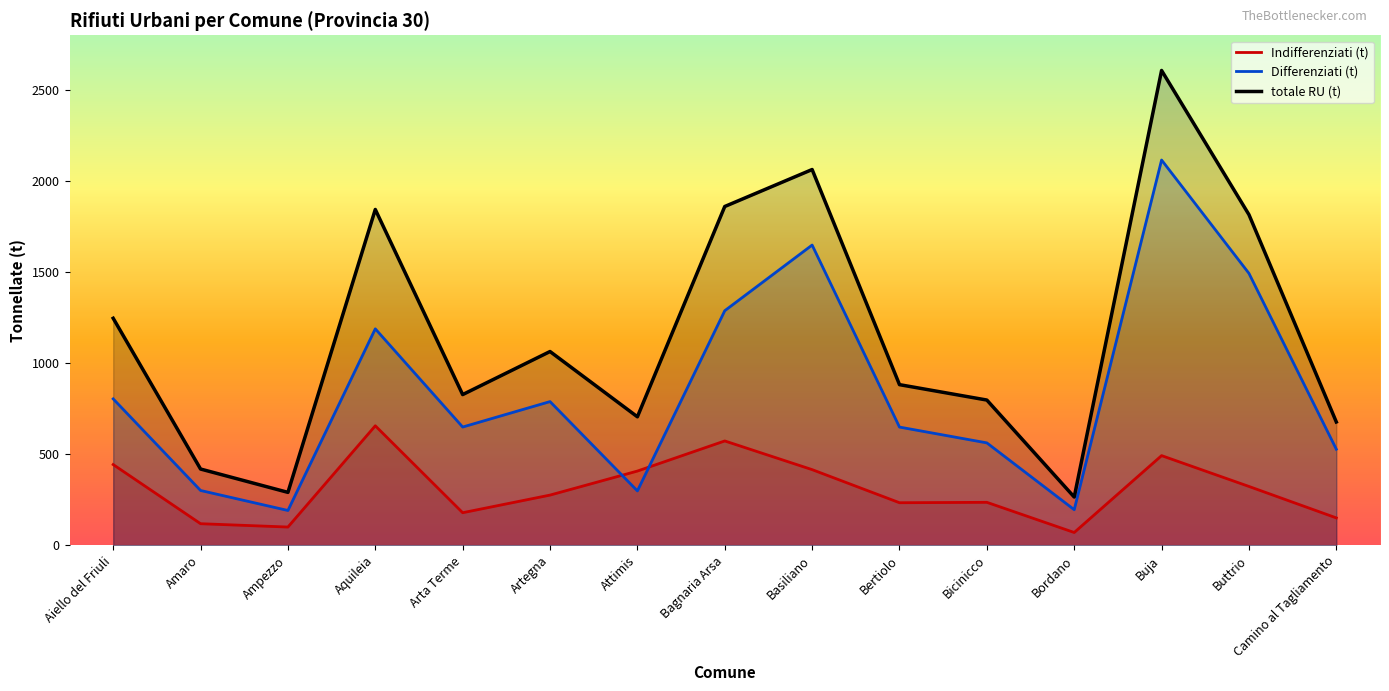

List the series in order of their overall mean, lowest first.

Indifferenziati (t), Differenziati (t), totale RU (t)